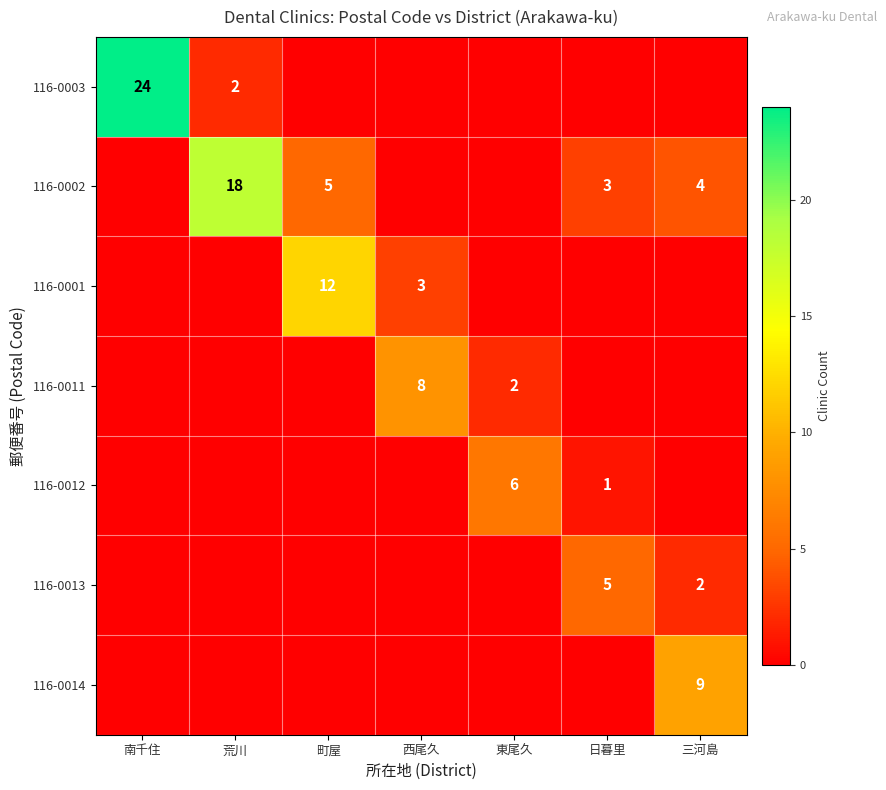

What is the sum of the 116-0002 values at 日暮里 and 町屋?

8